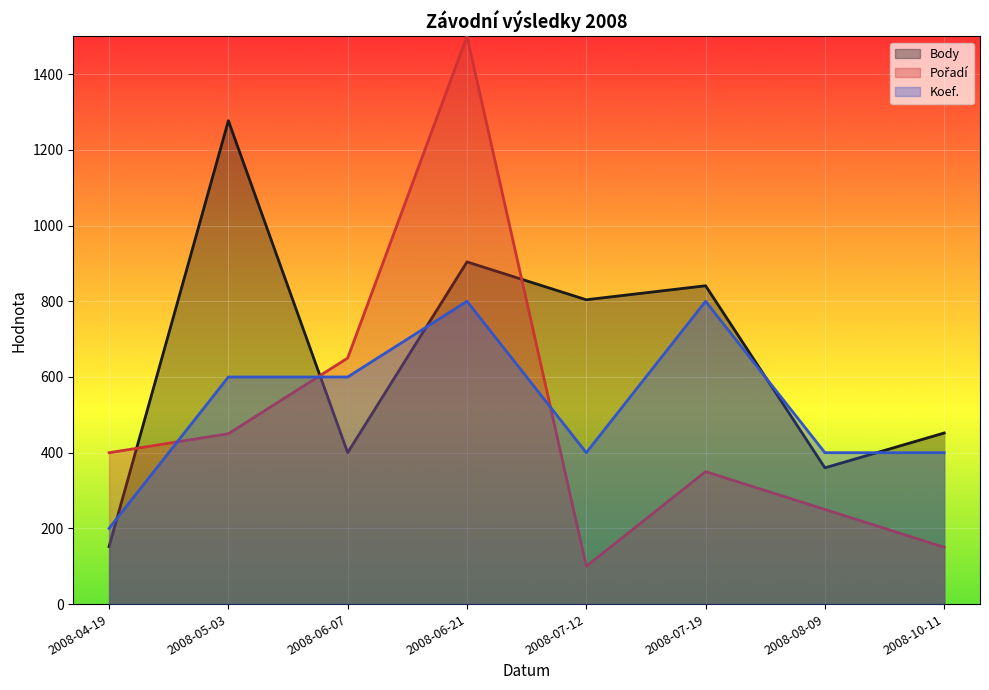

At which label does Koef. first exceed 600?

2008-06-21